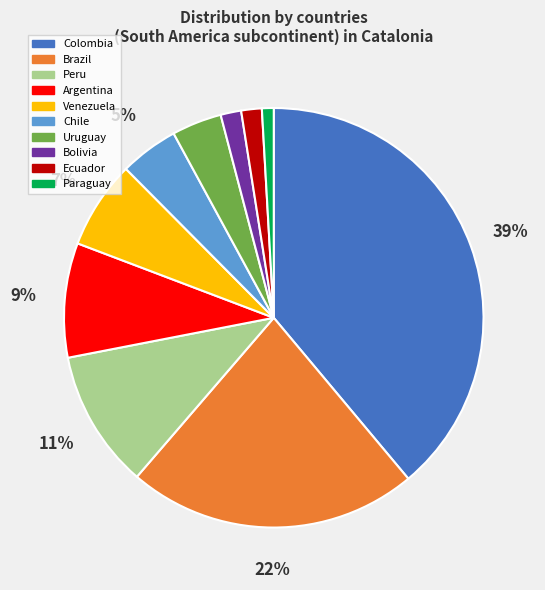

Do Peru and Venezuela together represent more than half of the pie?

No